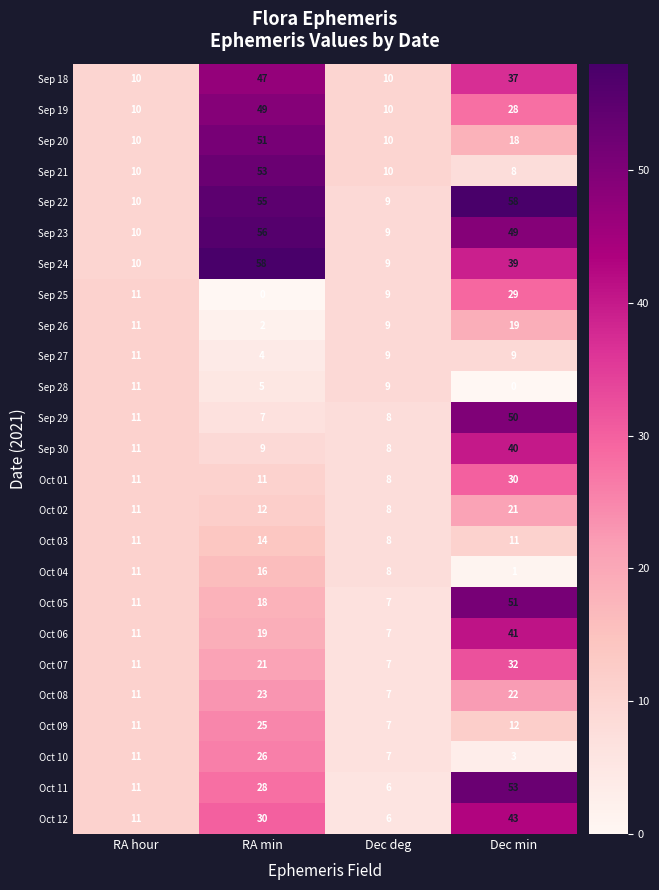

Read the Oct 01 value at Dec deg.

8